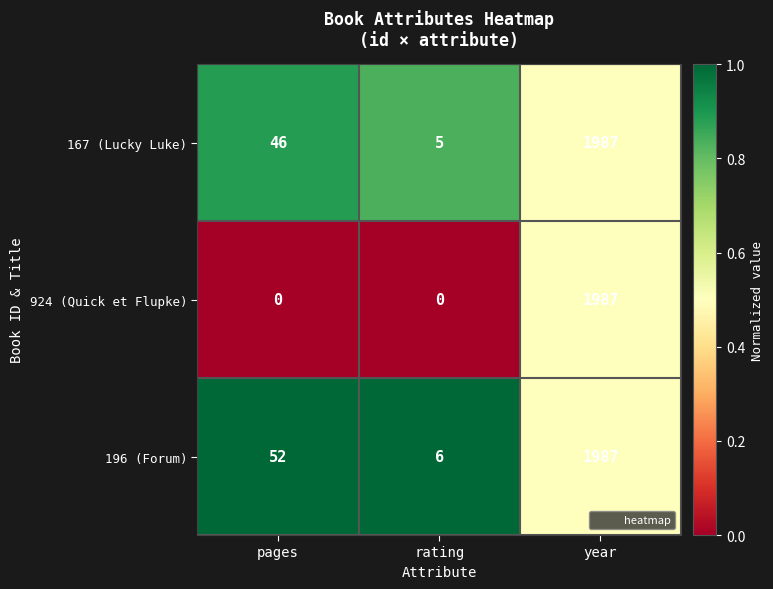

Which series has the widest spread of values?

924 (Quick et Flupke)